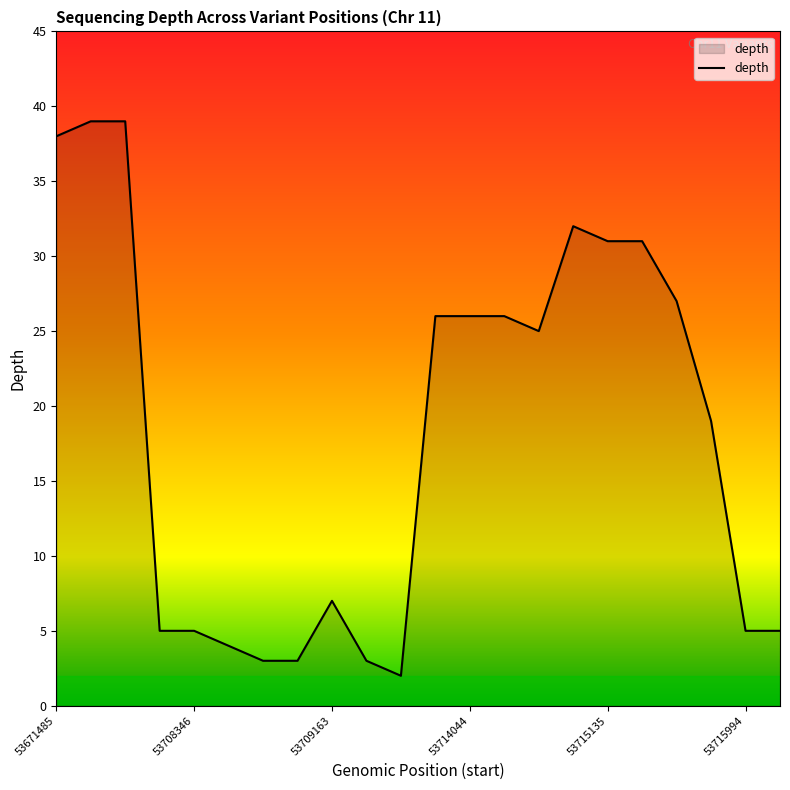

What is the greatest value displayed?

39